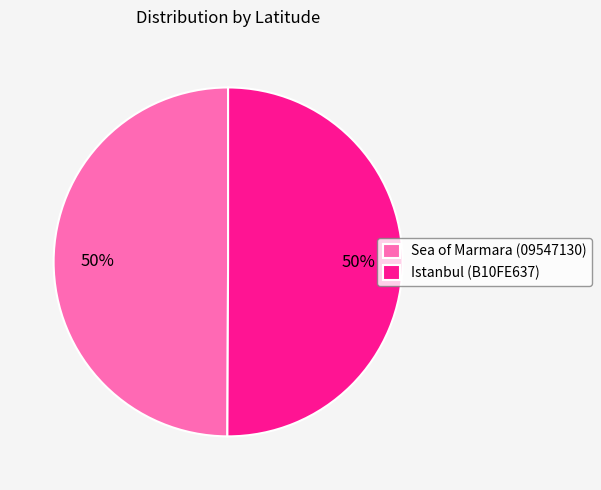

Approximately how many times larger is the value at Istanbul (B10FE637) compared to Sea of Marmara (09547130)?

1.0